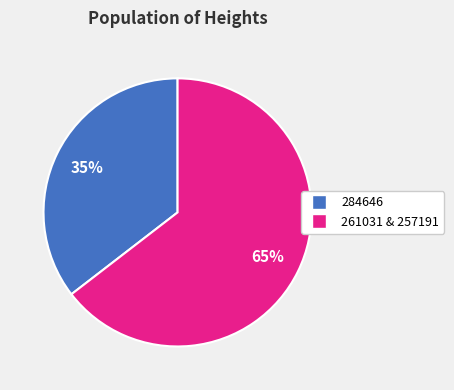

Does any single category account for the majority?

Yes